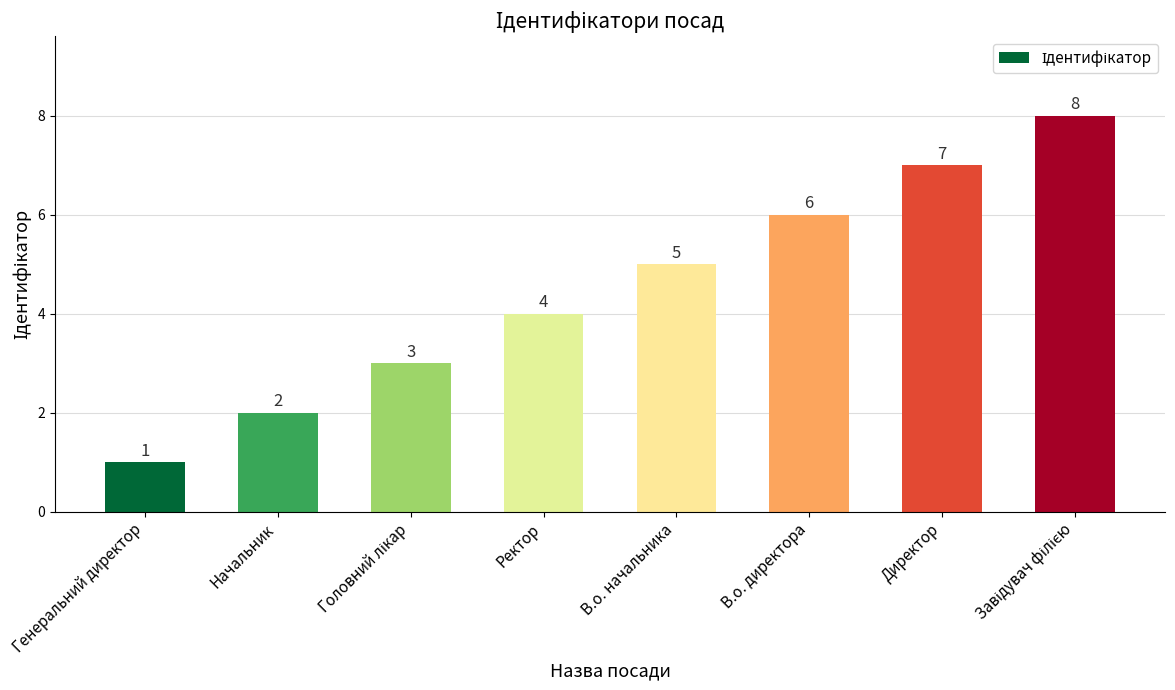

The value at Директор is 7. True or false?

True